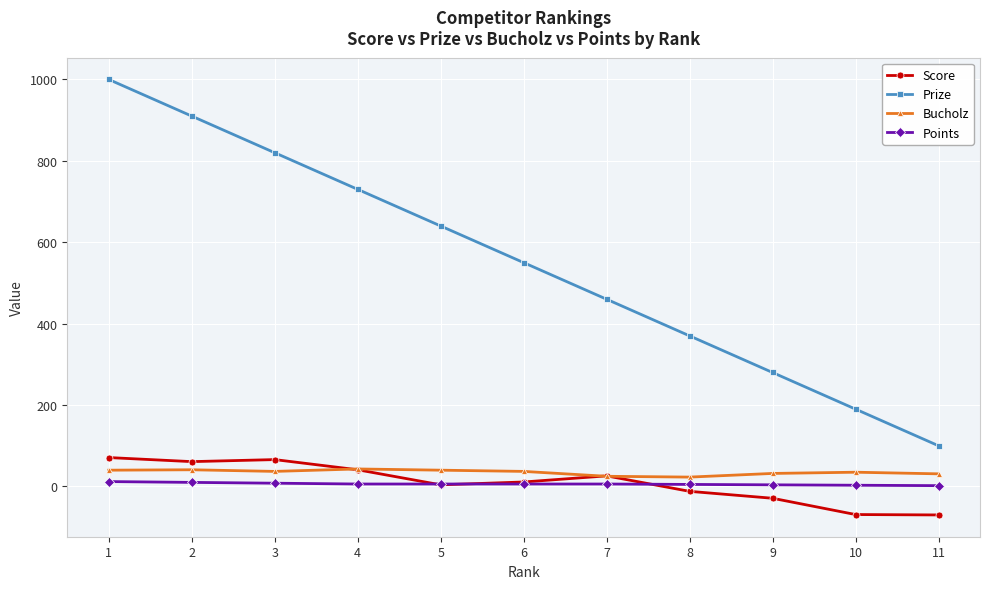

What is the difference between the second highest and second lowest values in the Bucholz series?

16